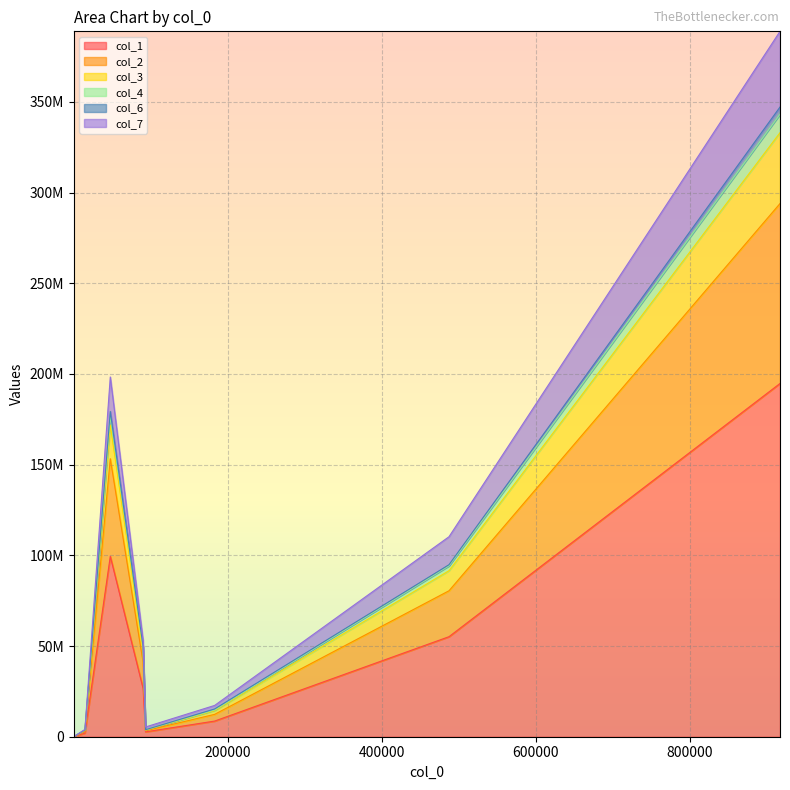

What are all the series names shown in the legend?

col_1, col_2, col_3, col_4, col_6, col_7